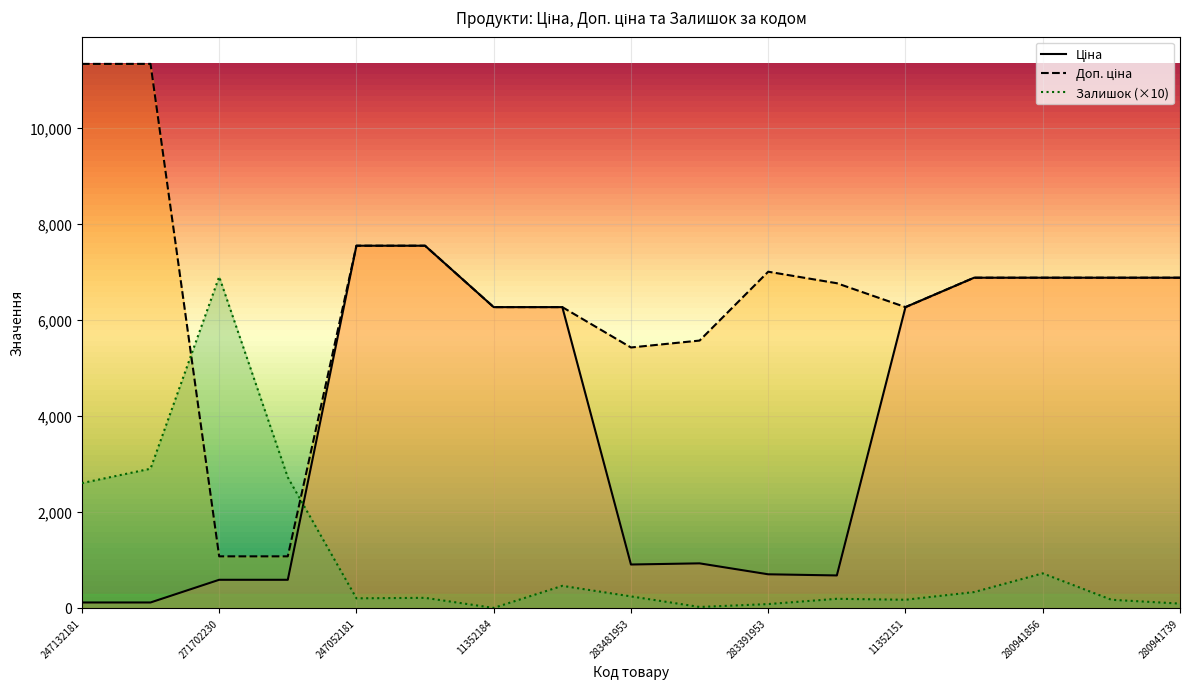

The value of Залишок at 280941856 is 720.0. True or false?

True